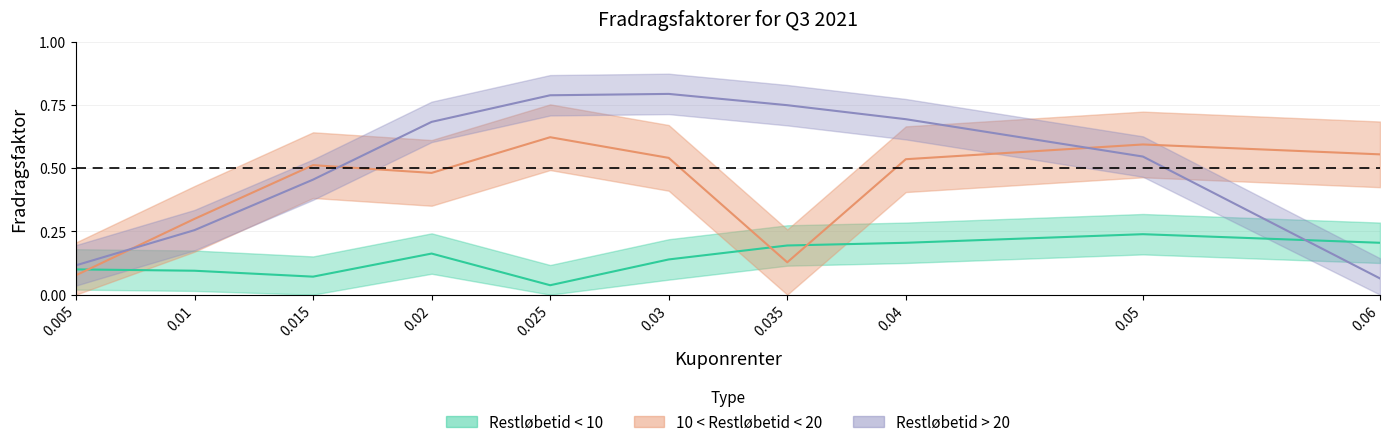

Does the chart have visible grid lines?

Yes